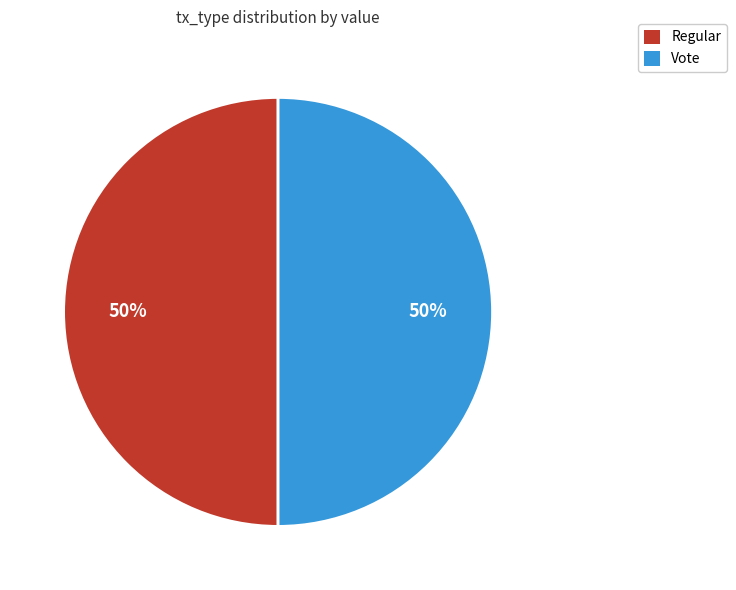

Approximately how many times larger is the value at Vote compared to Regular?

1.0